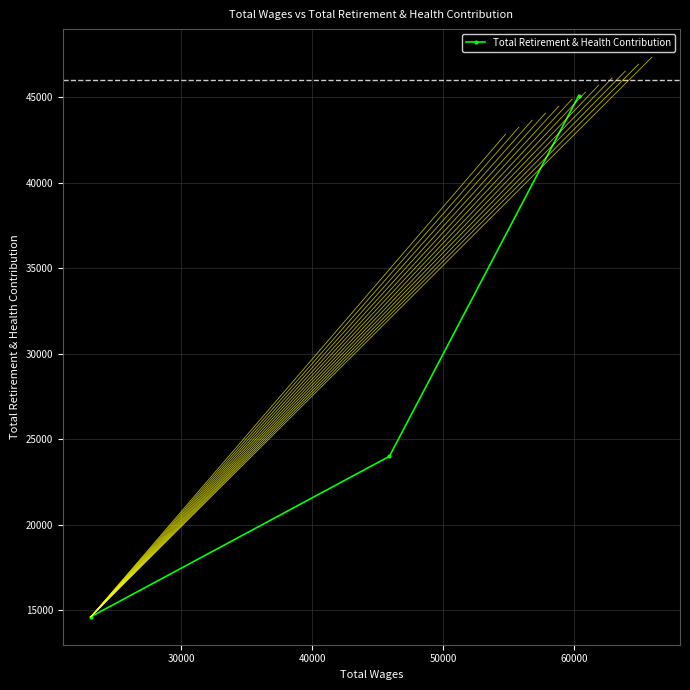

What is the value of the 2nd point from the left?

23992